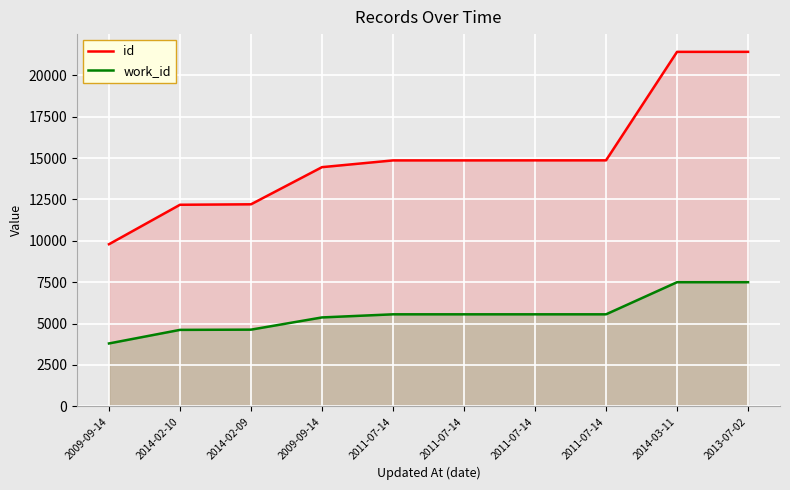

What is the difference between the maximum and second lowest values in the work_id series?

2880